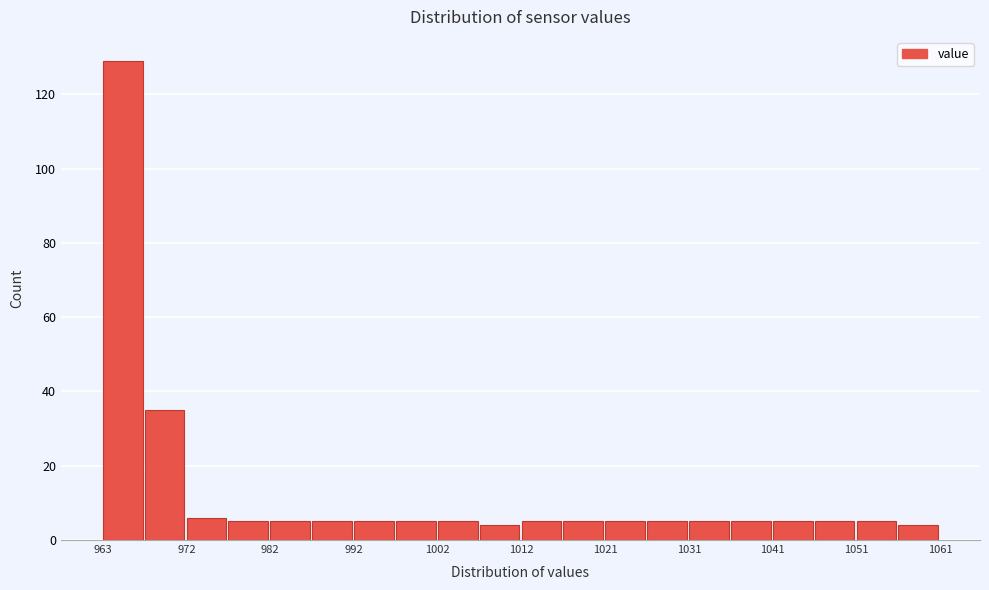

Reading left to right, list every bar in this chart as the range it spans on the x-axis followed by its height. Neither the bar edges nor the heights are printed on the chart, so give them approximately, as read against the axes.

963.0 to 967.9: 130
967.9 to 972.8: 36
972.8 to 977.7: 6
977.7 to 982.6: 6
982.6 to 987.5: 6
987.5 to 992.4: 6
992.4 to 997.3: 6
997.3 to 1002.2: 6
1002.2 to 1007.1: 6
1007.1 to 1012.0: 4
1012.0 to 1016.9: 6
1016.9 to 1021.8: 6
1021.8 to 1026.7: 6
1026.7 to 1031.6: 6
1031.6 to 1036.5: 6
1036.5 to 1041.4: 6
1041.4 to 1046.3: 6
1046.3 to 1051.2: 6
1051.2 to 1056.1: 6
1056.1 to 1061.0: 4